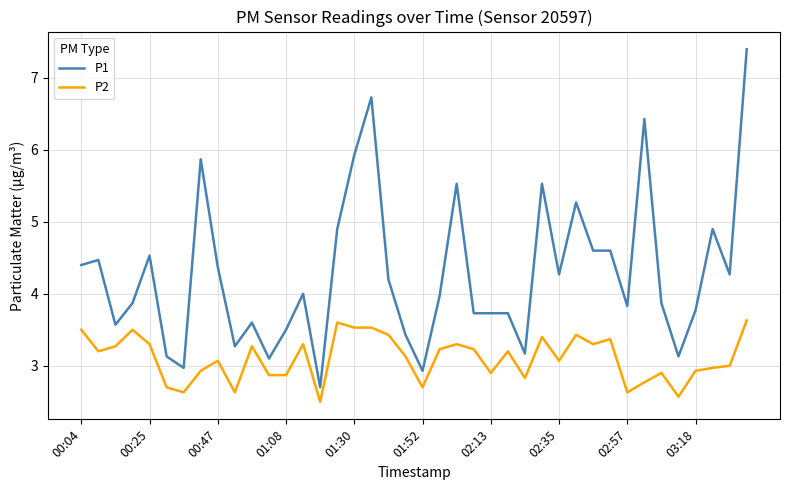

True or false: P1 has more than 0 points higher than both neighbors.

True